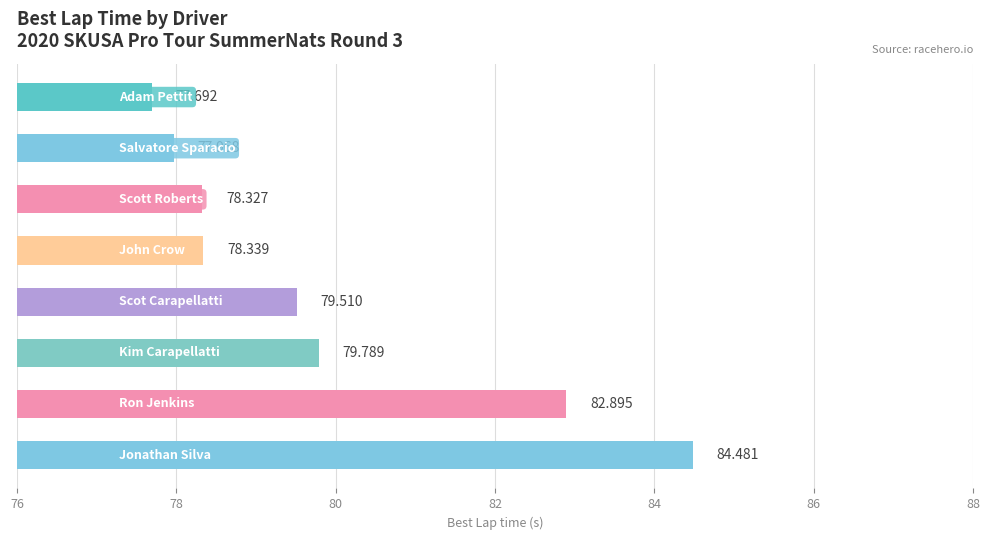

How many categories are shown in the chart?

8